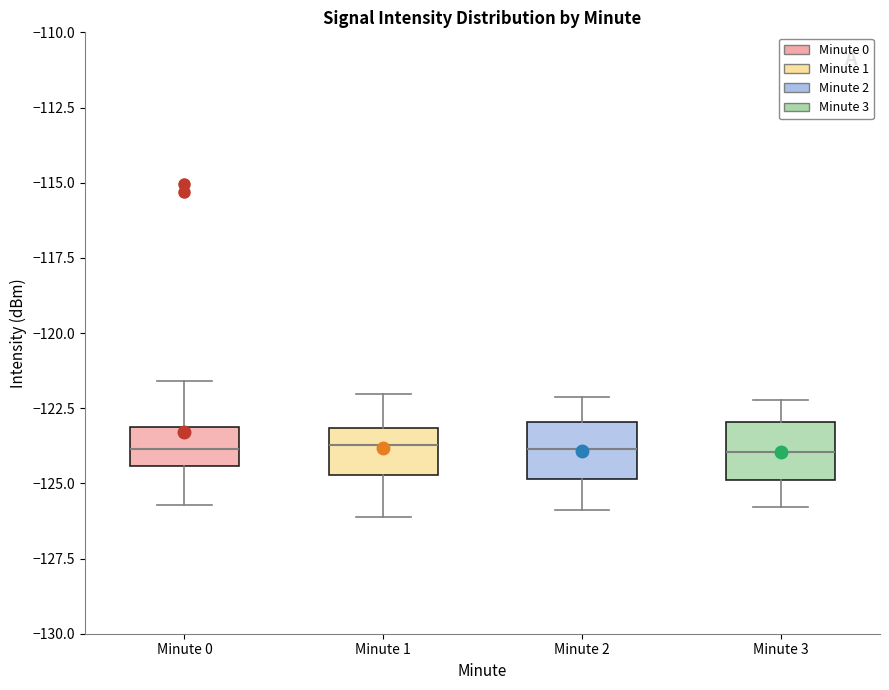

Reading left to right, read every box against the y-axis: the position of its median line, the range the box covers, and the ends of its whiskers. The values are not printed on the chart, so give them approximately, as read against the axis.

Minute 0: median -124.0, box -124.5 to -123.0, whiskers -125.5 to -121.5
Minute 1: median -123.5, box -124.5 to -123.0, whiskers -126.0 to -122.0
Minute 2: median -124.0, box -125.0 to -123.0, whiskers -126.0 to -122.0
Minute 3: median -124.0, box -125.0 to -123.0, whiskers -126.0 to -122.0